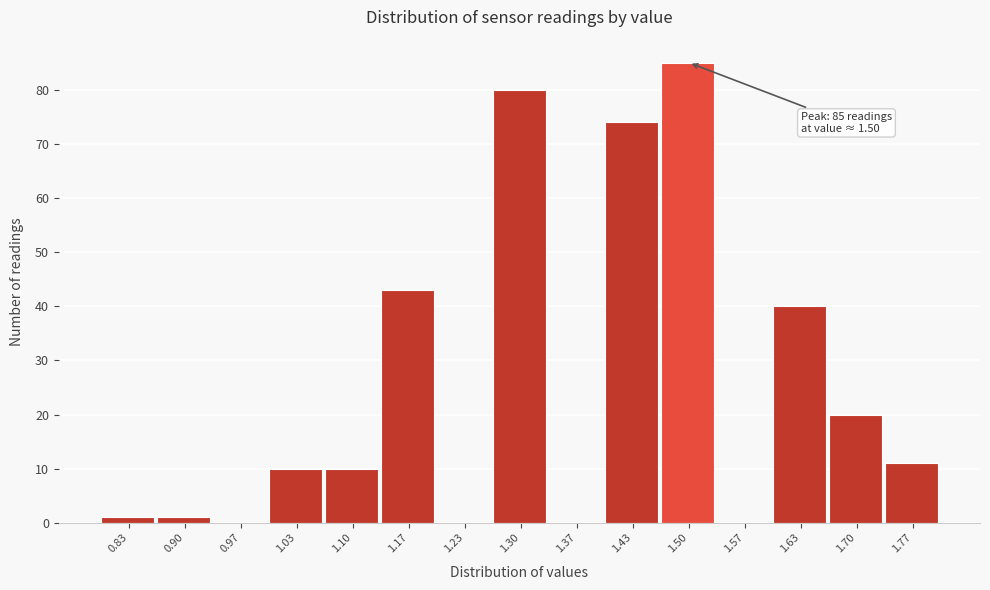

Which range on the x-axis has the tallest bar?

1.47 to 1.53